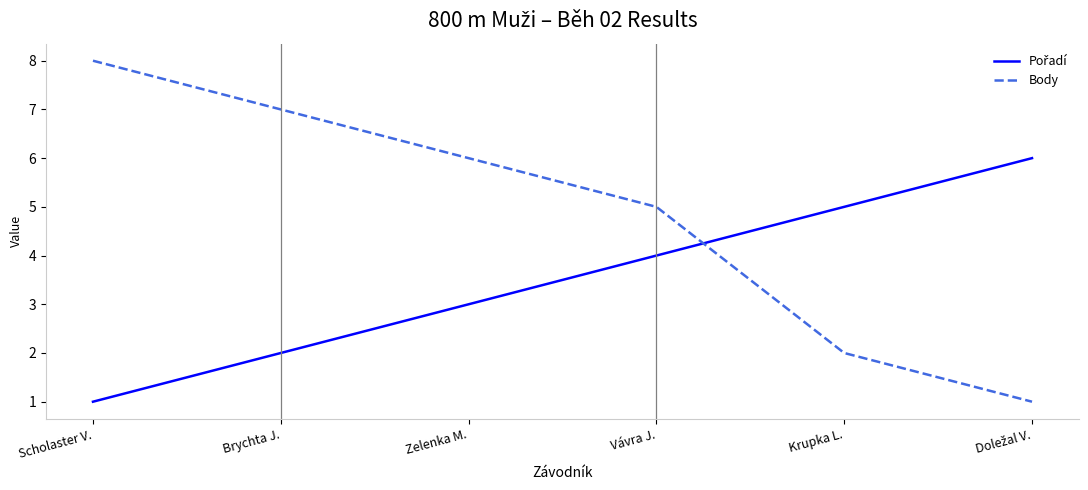

What is the difference between the highest and lowest values at Zelenka M.?

3